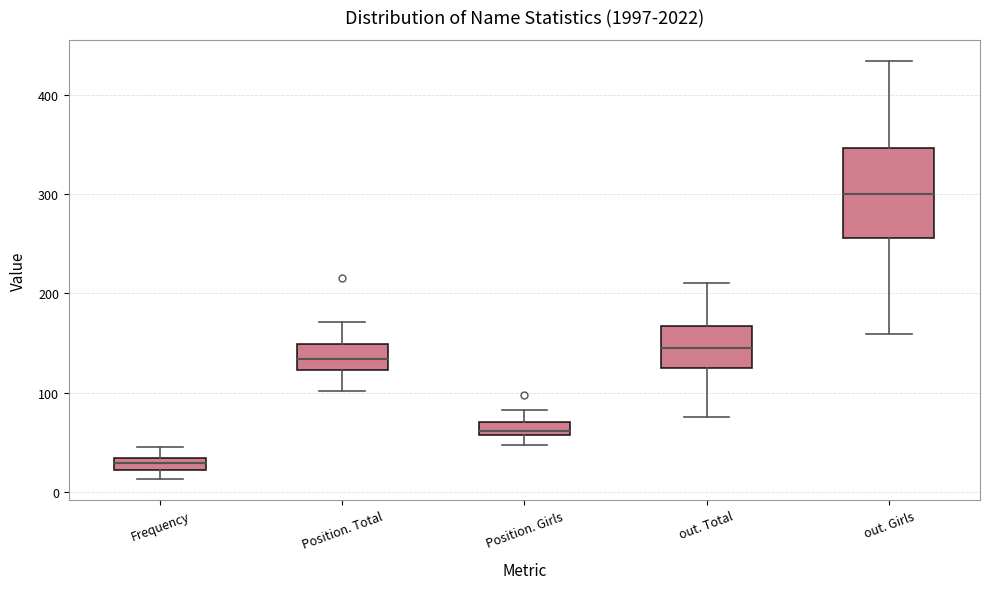

Which box is the tallest, from its lower edge to its upper edge?

out. Girls